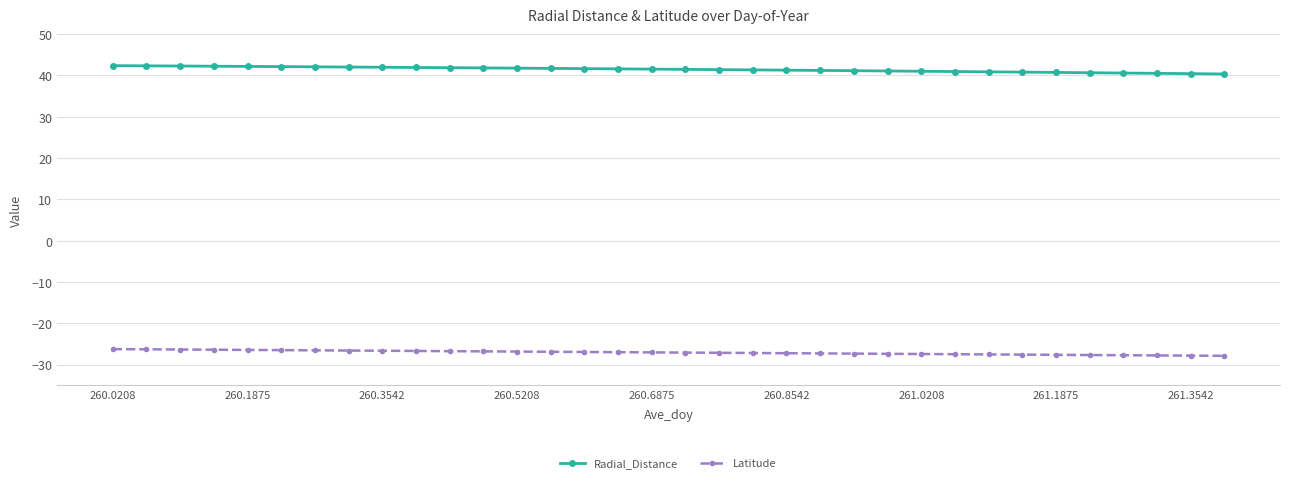

What is the highest value of the Radial_Distance series?

42.3